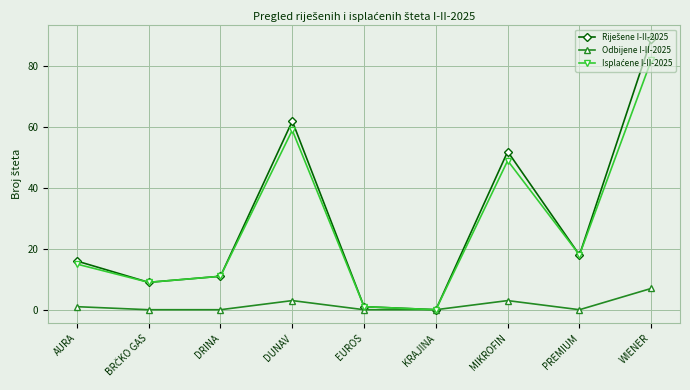

At which category is the sum across all series the highest?

WIENER